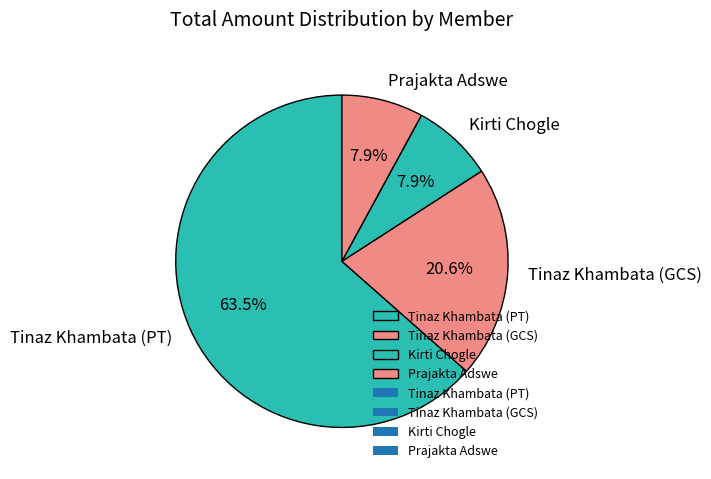

What percentage is the Kirti Chogle slice, to the nearest percent?

8%